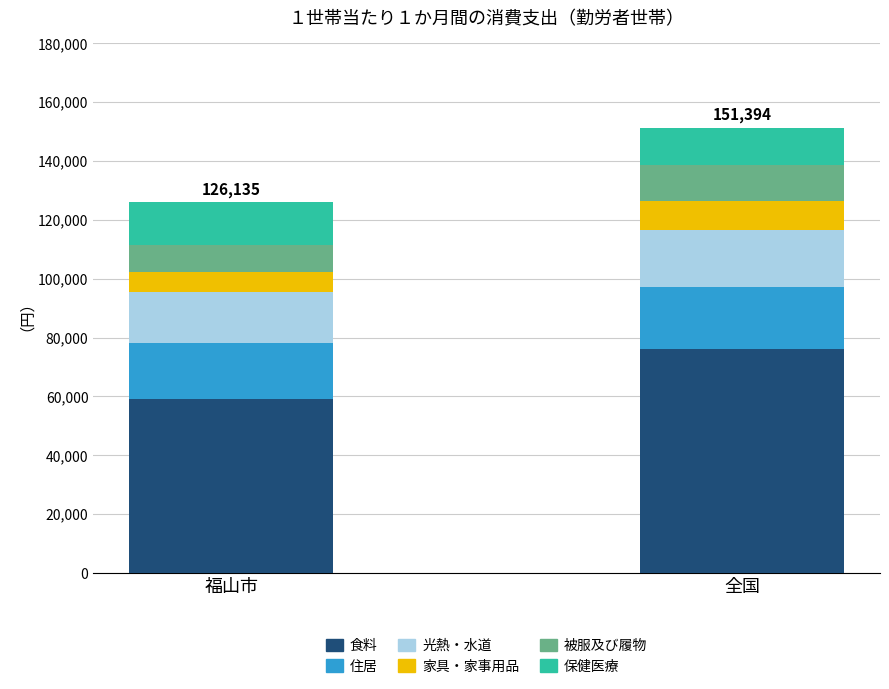

Which category has the highest value in the 食料 series?

全国